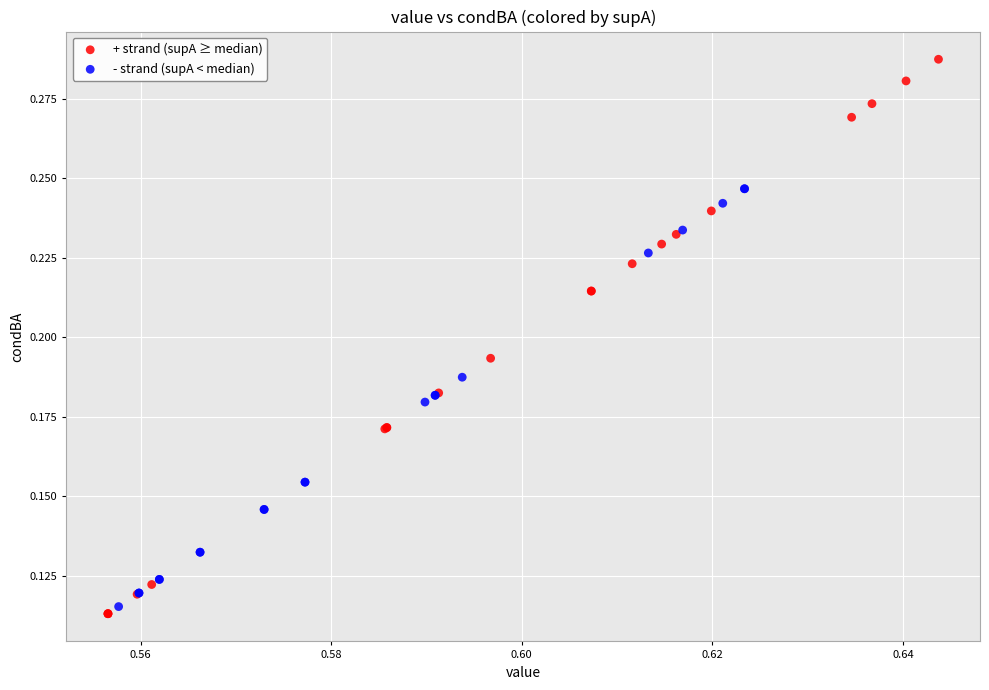

Which series reaches the minimum Y coordinate?

+ strand (supA ≥ median)